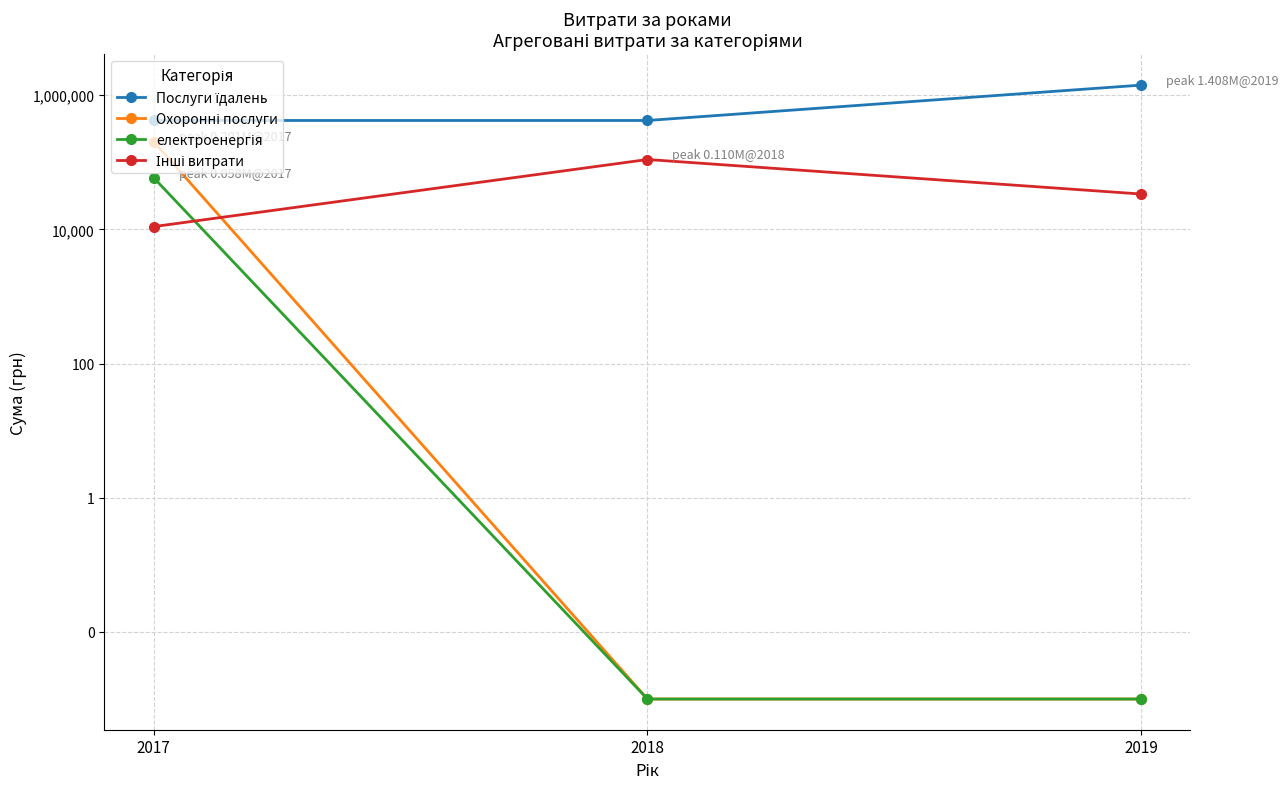

Is the value of Охоронні послуги at 2018 greater than the value of Послуги їдалень at 2018?

No